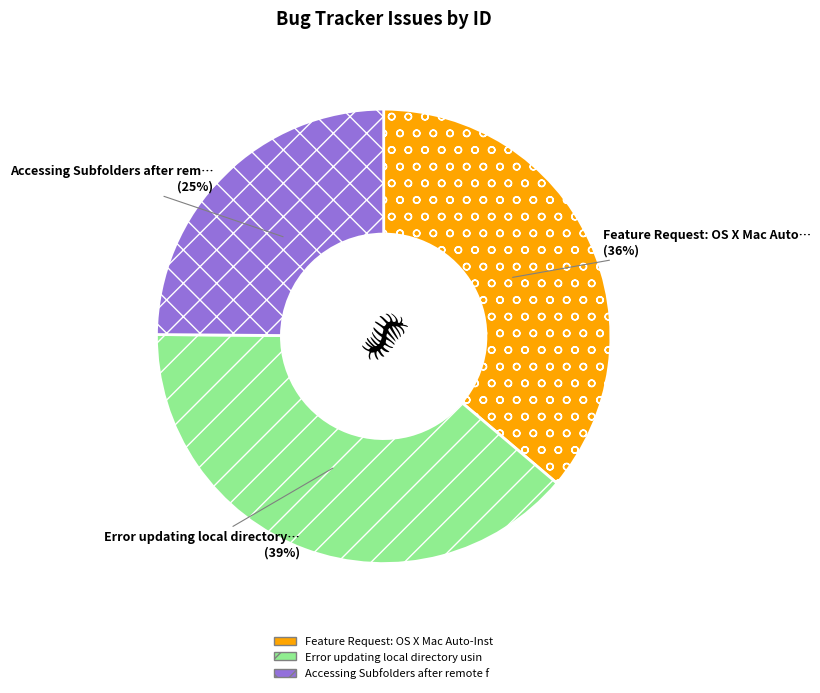

Count the number of slices in the pie.

3